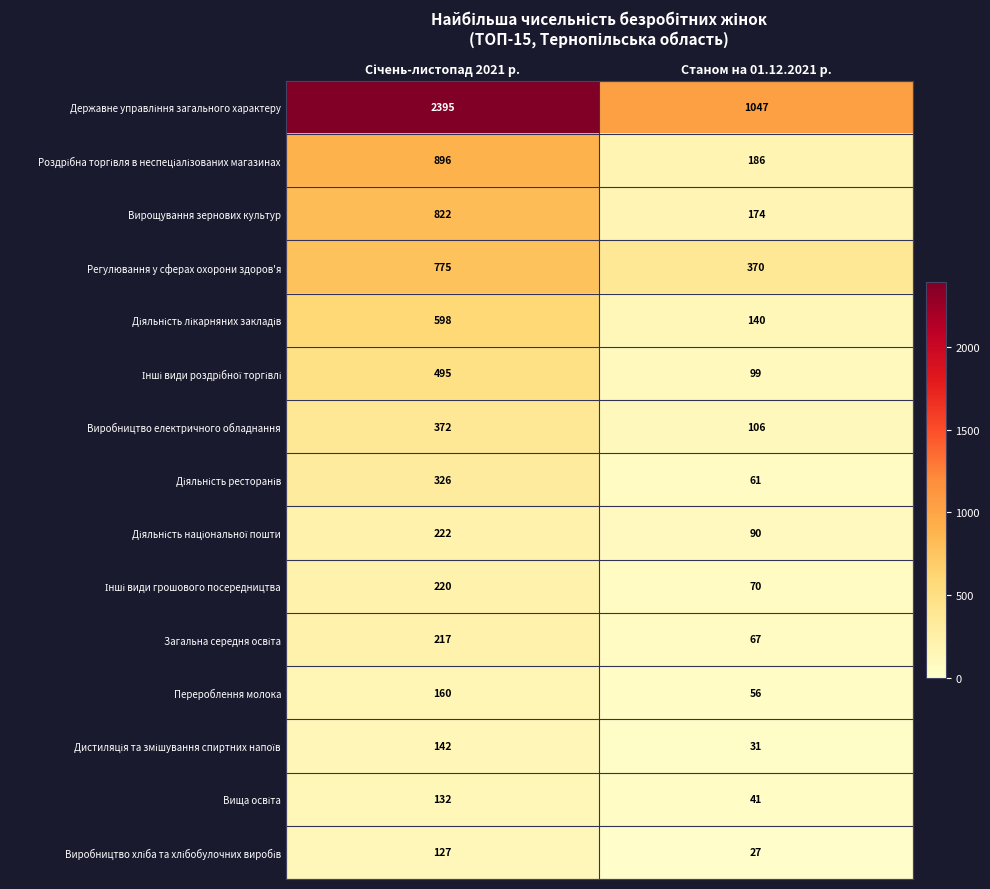

True or false: Виробництво електричного обладнання has a value of 169 at Станом на 01.12.2021 р..

False